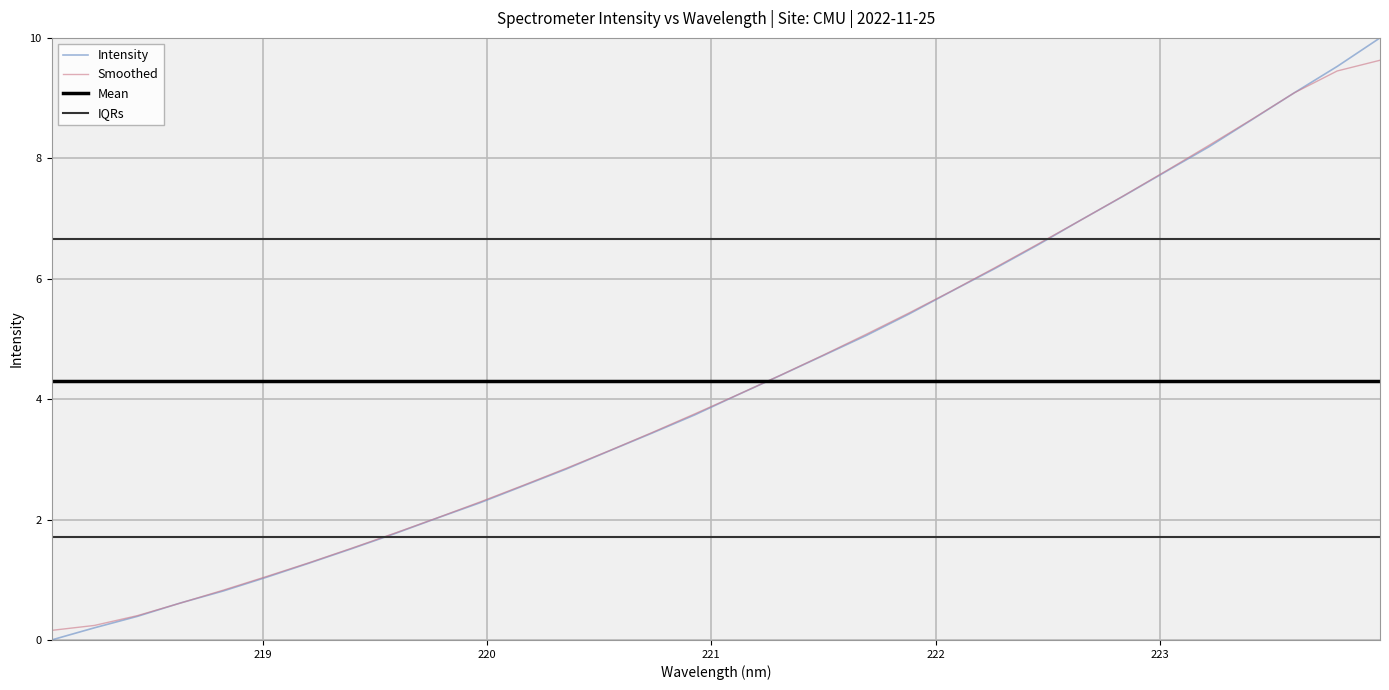

How many intersections are there between Smoothed and IQRs?

1